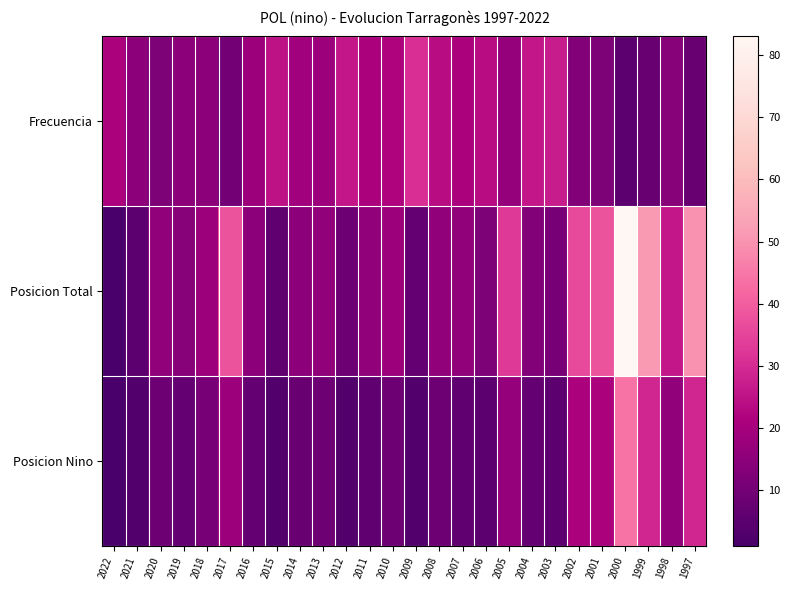

Which has a higher value, 2005 or 2009?

2009